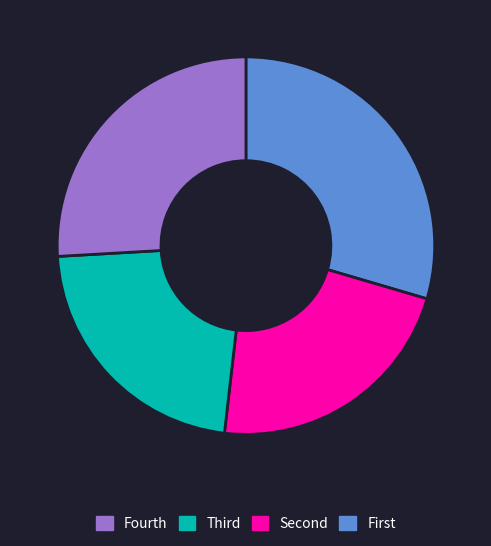

Is there any slice that represents more than half of the pie?

No